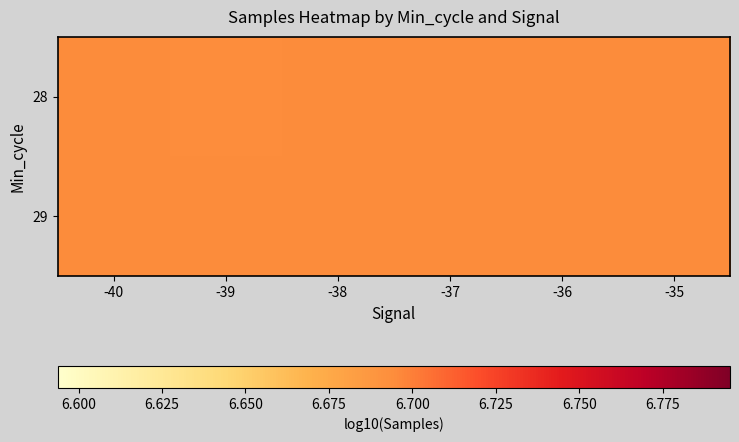

Reading left to right, transcribe all the data shown in this chart.

28: -40=6.7	-39=6.7	-38=6.7	-37=6.7	-36=6.7	-35=6.7
29: -40=6.7	-39=6.7	-38=6.7	-37=6.7	-36=6.7	-35=6.7